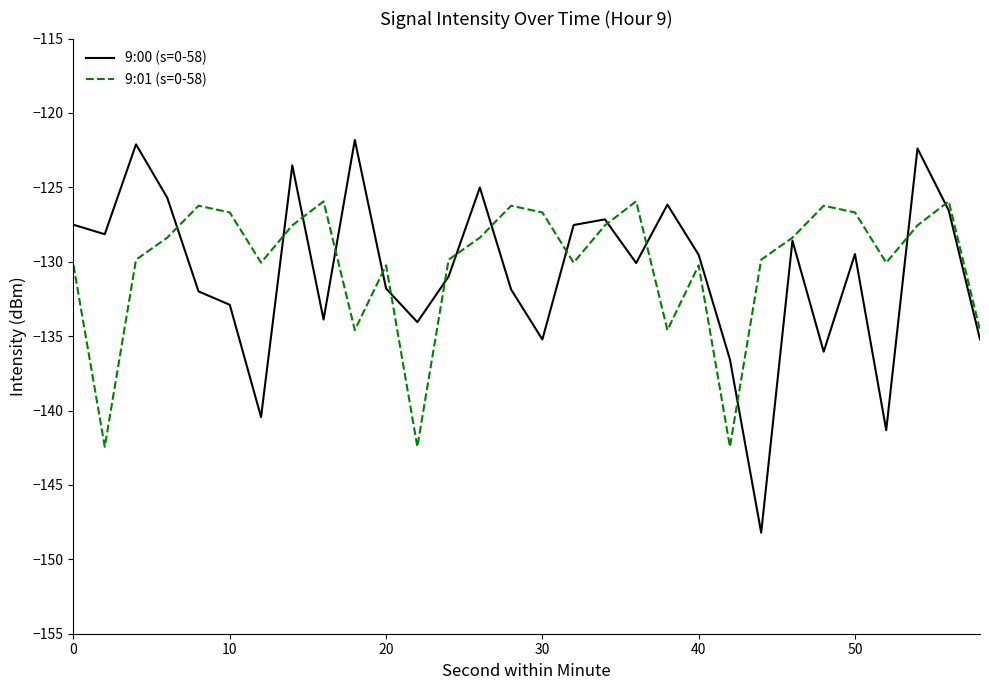

In 9:00 (s=0-58), how many points are higher than both neighbors (excluding endpoints)?

9